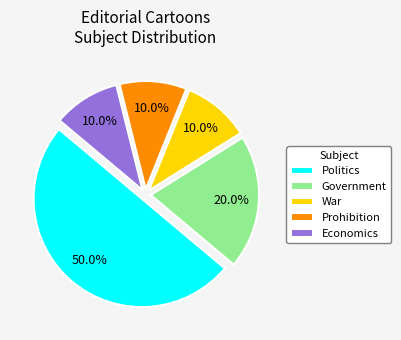

Combined, what portion of the pie is Government and Politics?

70.0%